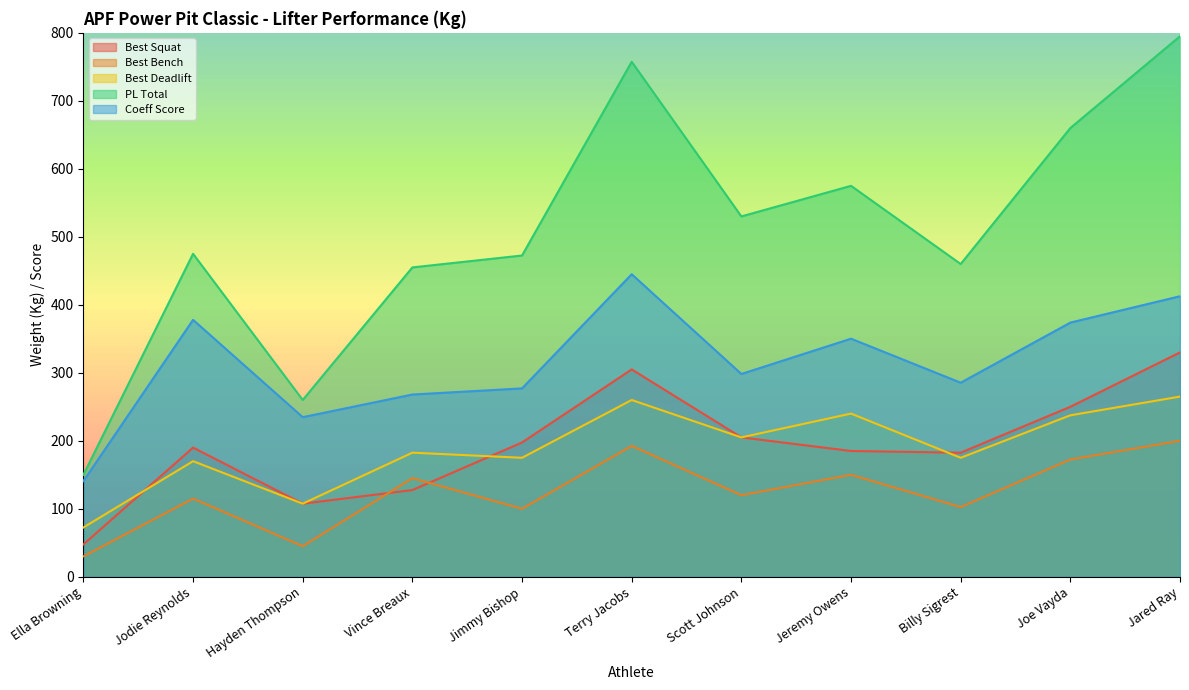

True or false: Best Deadlift and Coeff Score cross at least once.

False